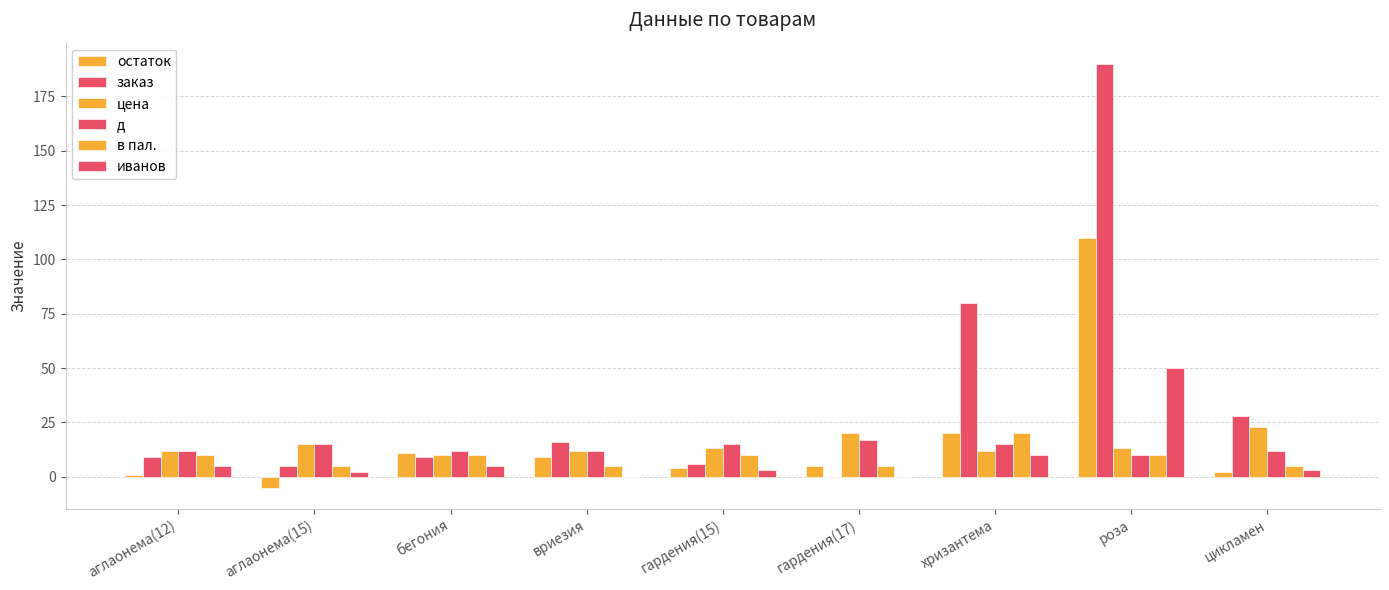

Reading left to right, what are all the values shown in this chart?

остаток: 1	-5	11	9	4	5	20	110	2
заказ: 9	5	9	16	6	0	80	190	28
цена: 12	15	10	12	13	20	12	13	23
д: 12	15	12	12	15	17	15	10	12
в пал.: 10	5	10	5	10	5	20	10	5
иванов: 5	2	5	0	3	0	10	50	3